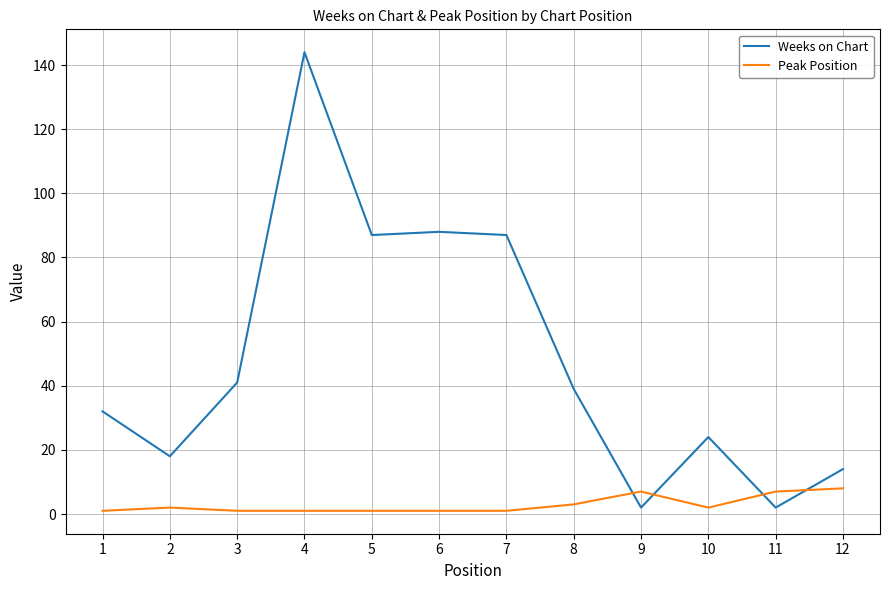

What is the total value across all series at 8?

42